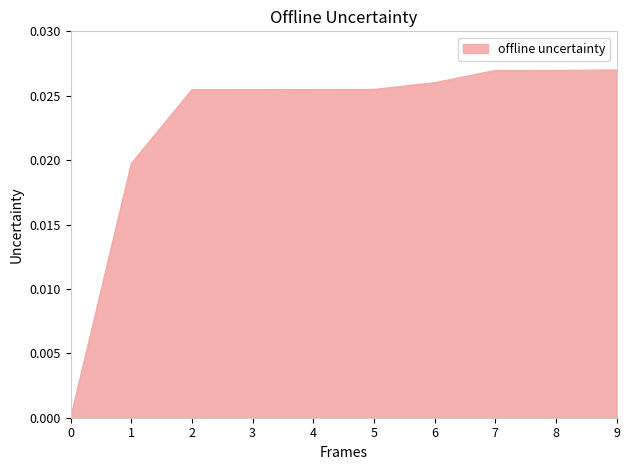

The value at 8 is 0.0. True or false?

True